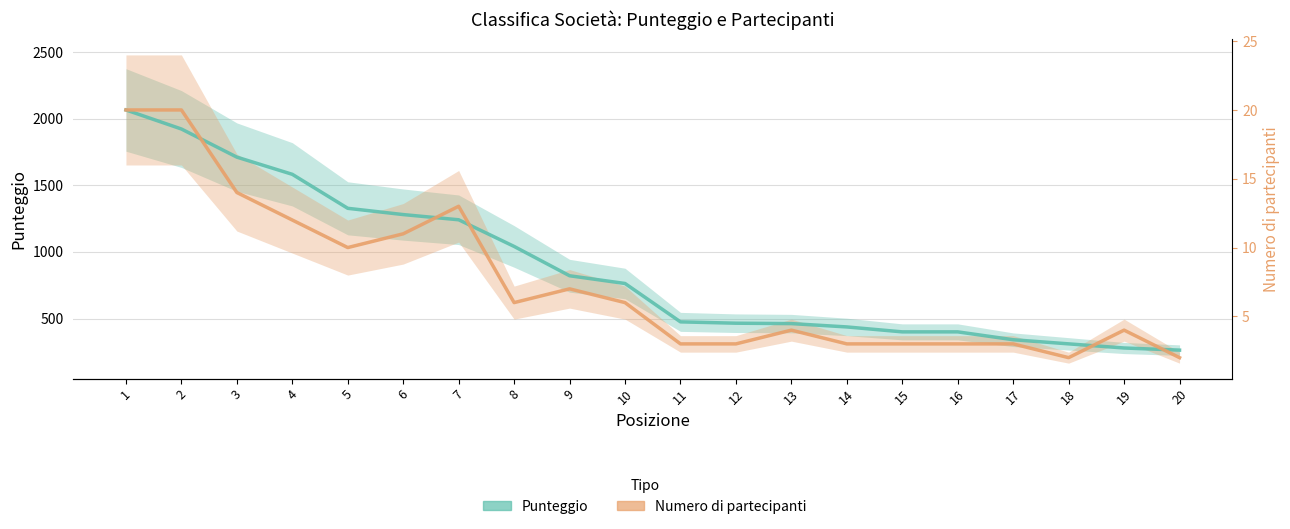

At which category is the sum across all series the highest?

1